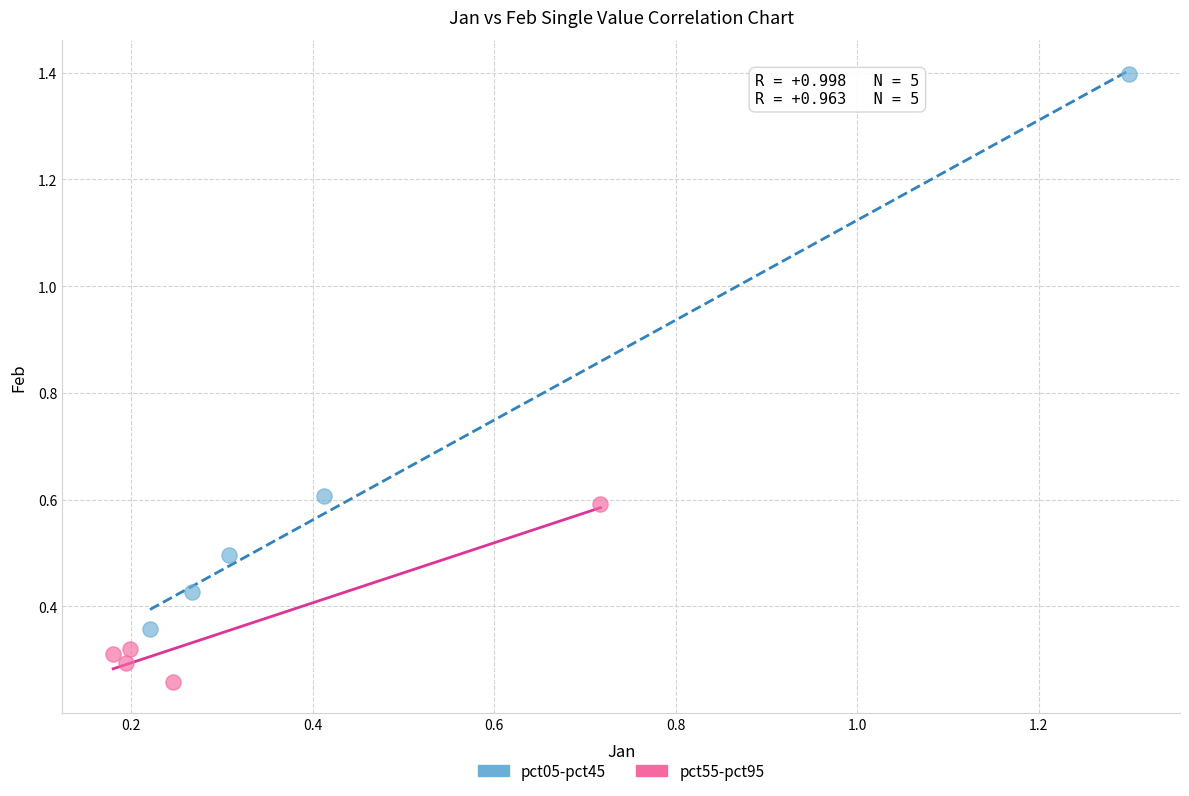

Which series reaches the maximum Y coordinate?

pct05-pct45